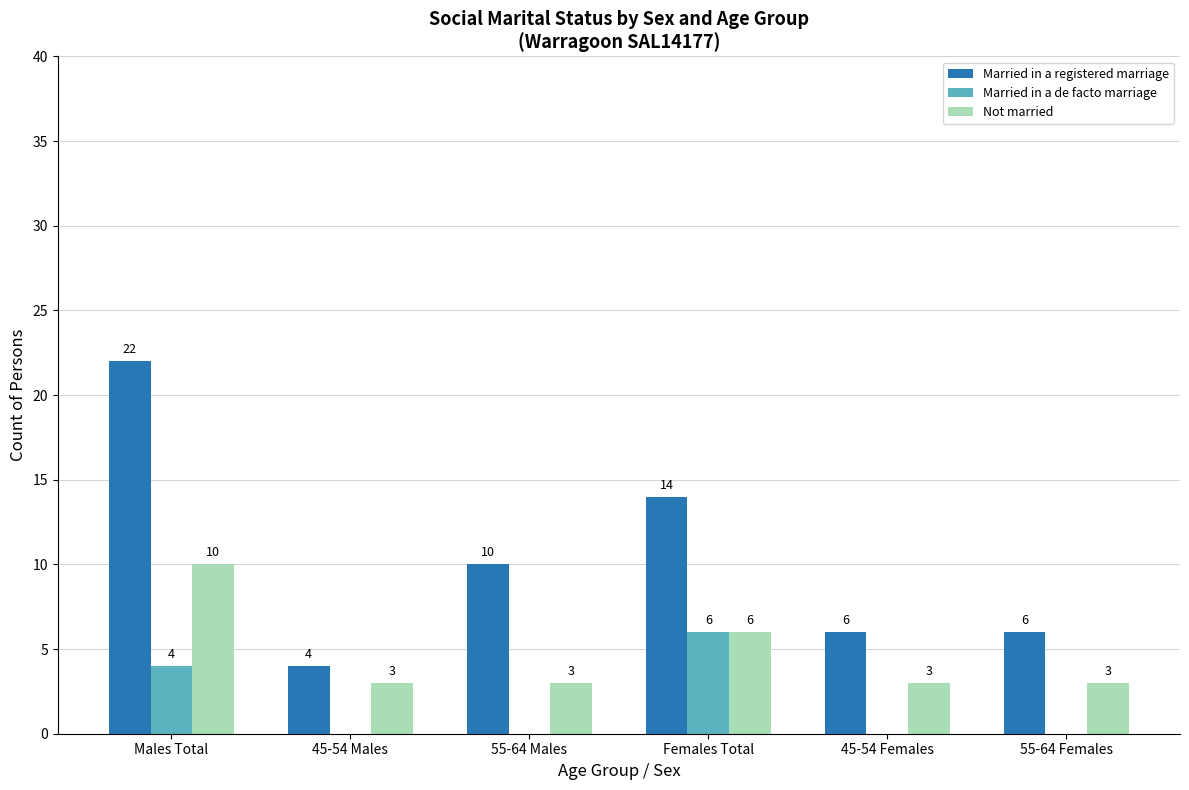

Are the bars grouped side by side (vs. stacked)?

Yes